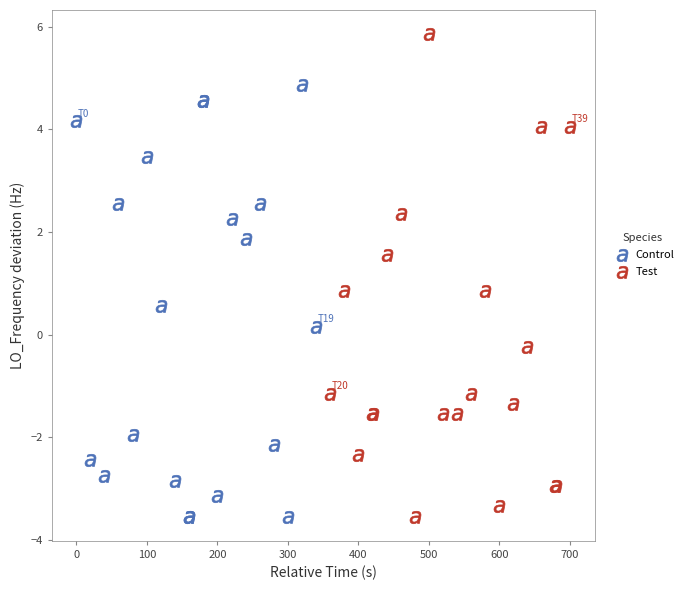

Which series has the widest spread of Y values?

Test